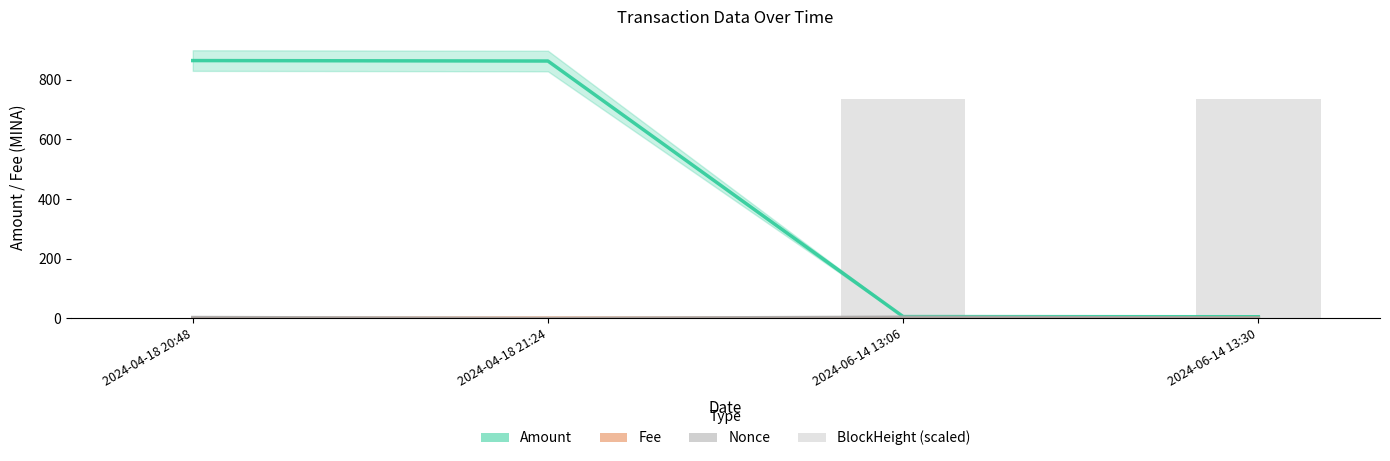

At which category does the chart reach its minimum across all series?

2024-04-18 21:24